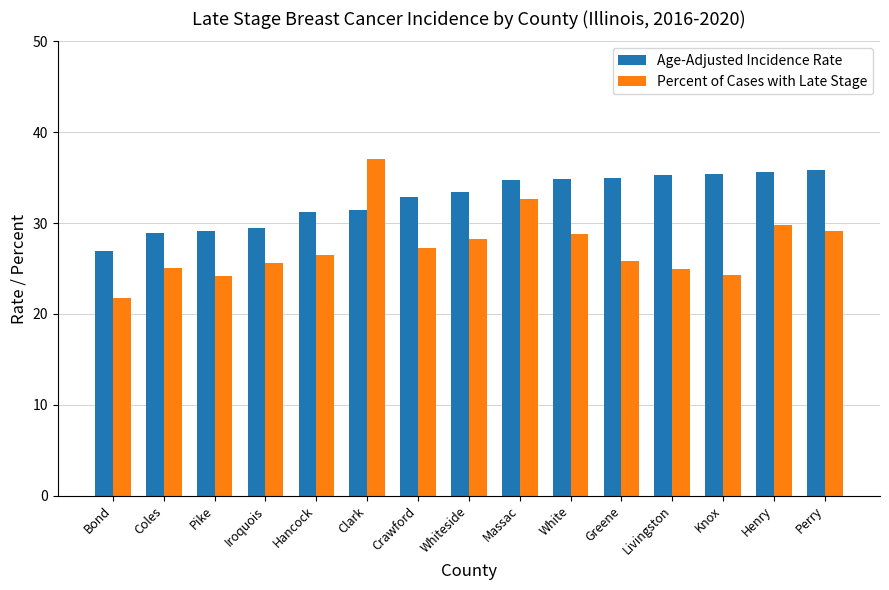

What is the sum of the Age-Adjusted Incidence Rate values at Perry and Crawford?

68.7